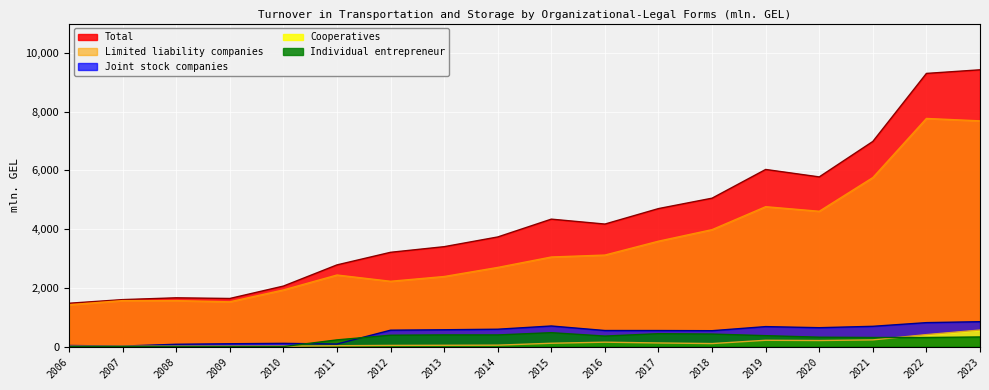

What is the difference between the highest and lowest values at 2021?

6757.7